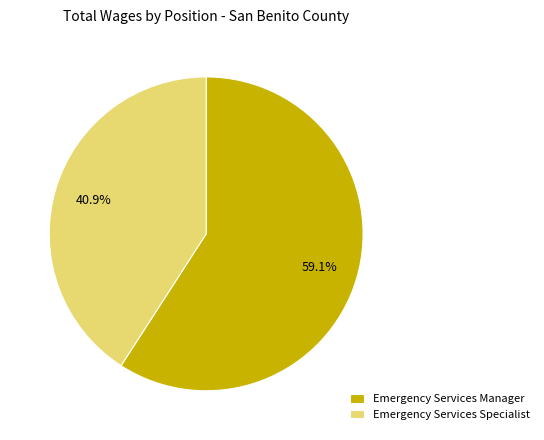

Which slice is the largest?

Emergency Services Manager